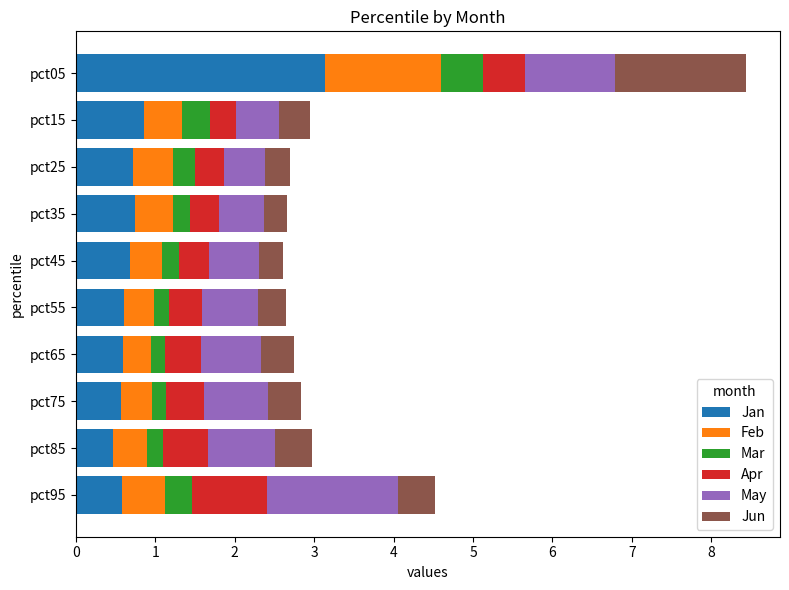

Is it true that Jan equals 0.7 at pct25?

True